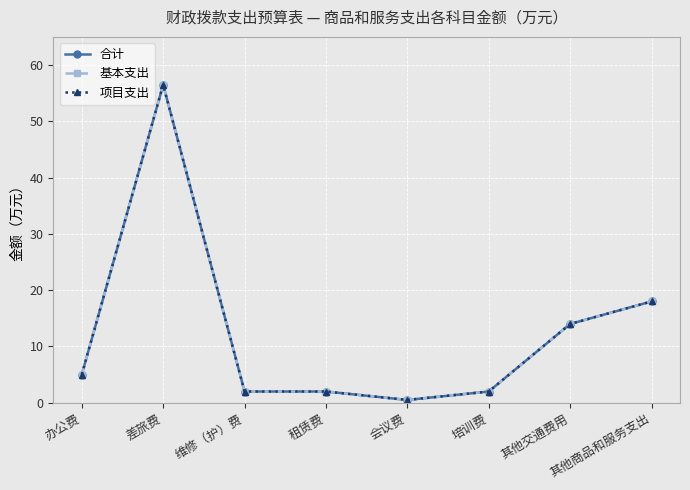

What is the minimum value for 项目支出?

0.5